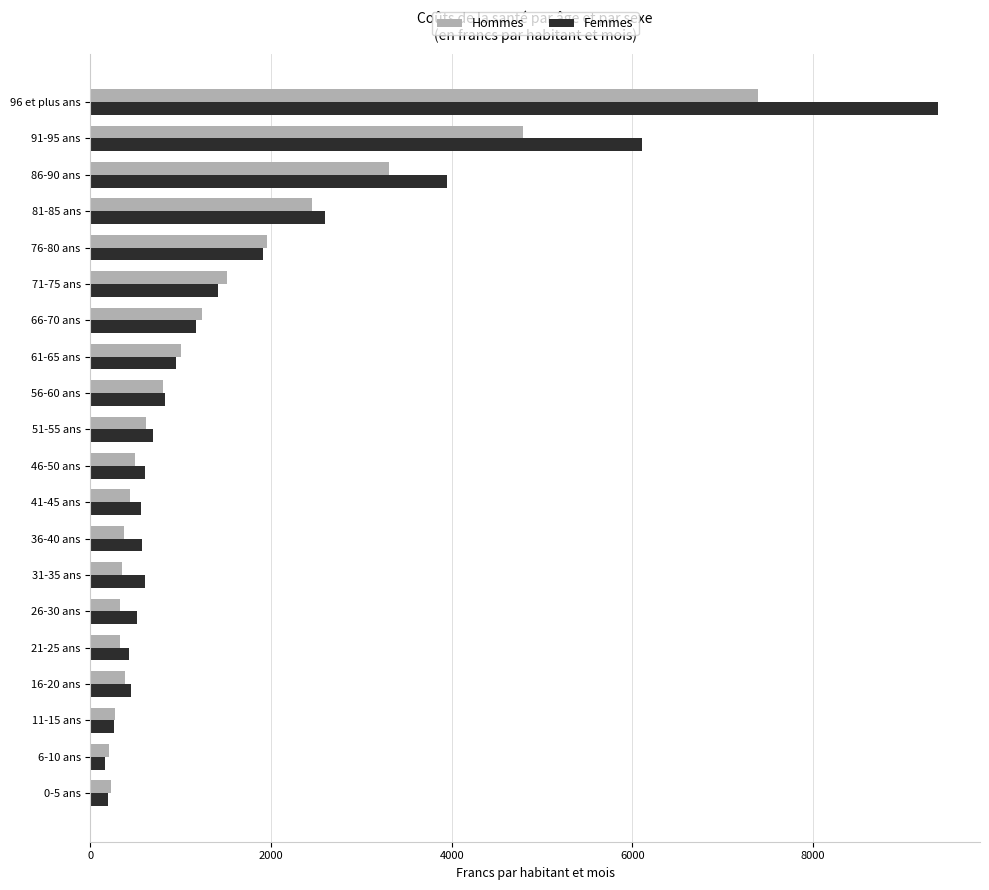

What is the sum of all Hommes values?

28436.8